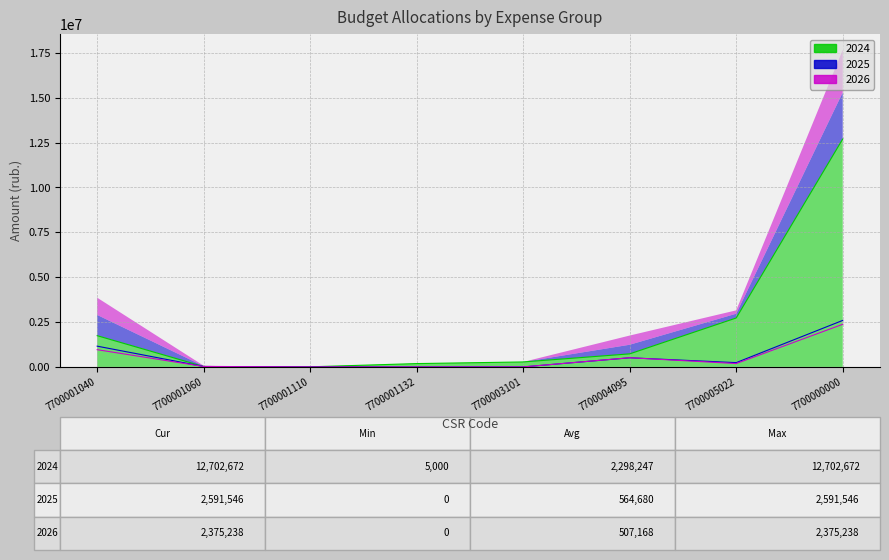

At how many categories does at least one series exceed 6133199?

1